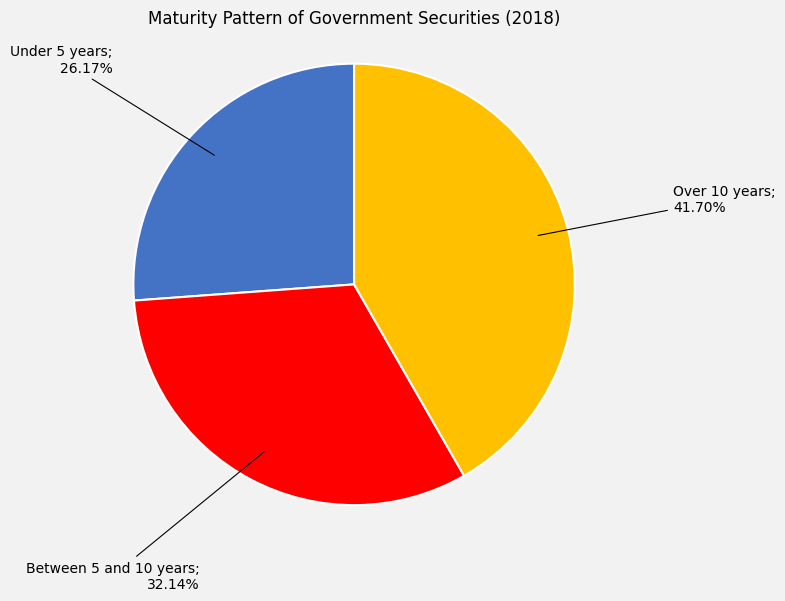

Is there any slice that represents more than half of the pie?

No